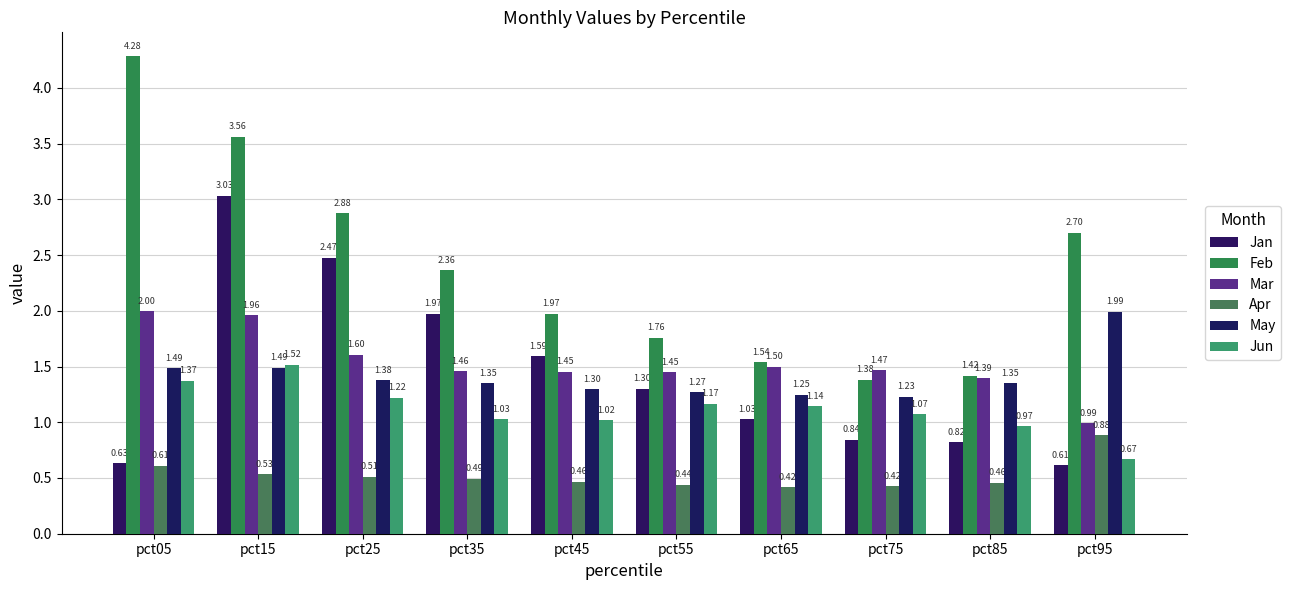

What is the value of the Jun bar at the 4th from the left?

1.0